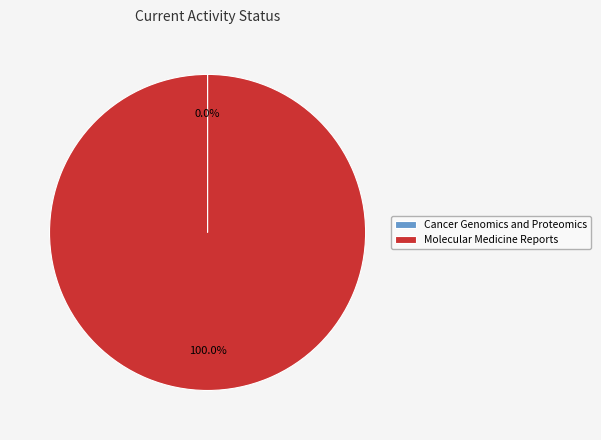

To the nearest percent, what is the average slice percentage?

50%